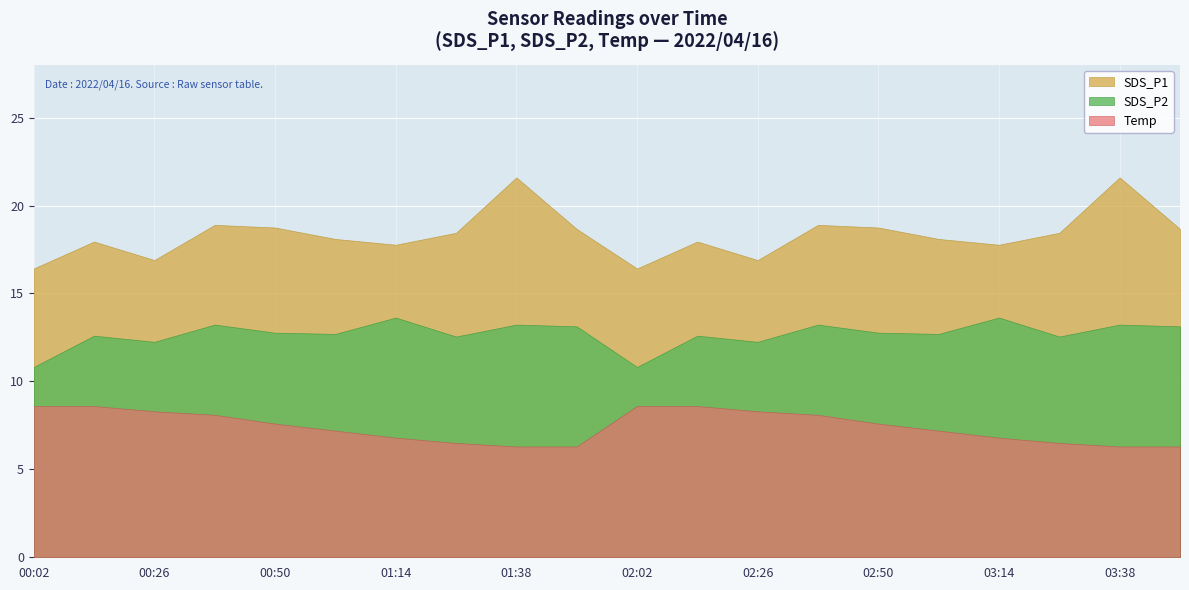

What is the difference between the SDS_P1 values at 00:50 and 02:38?

0.1